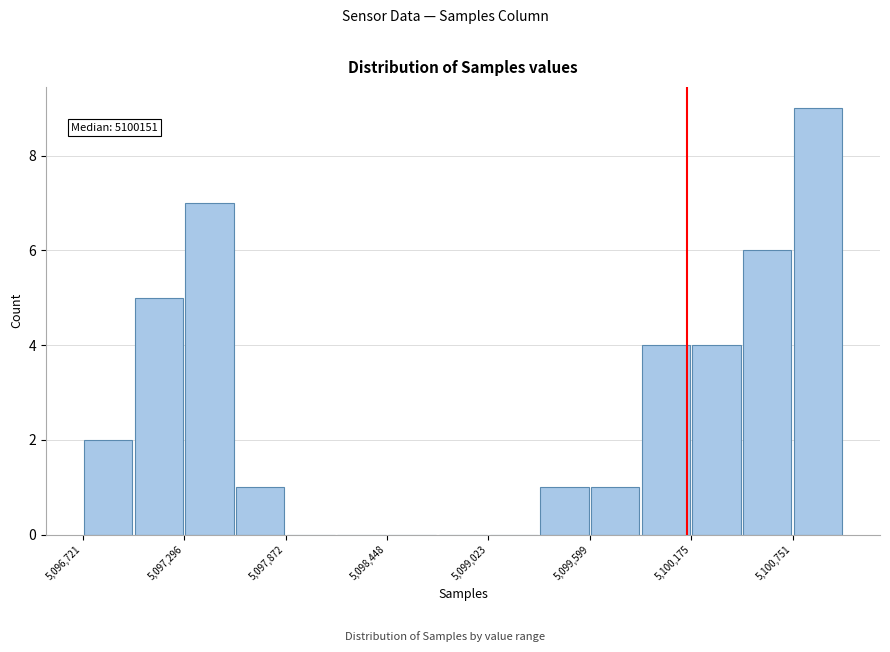

Read against the x-axis, roughly where is the centre of the tallest bar?

5100900